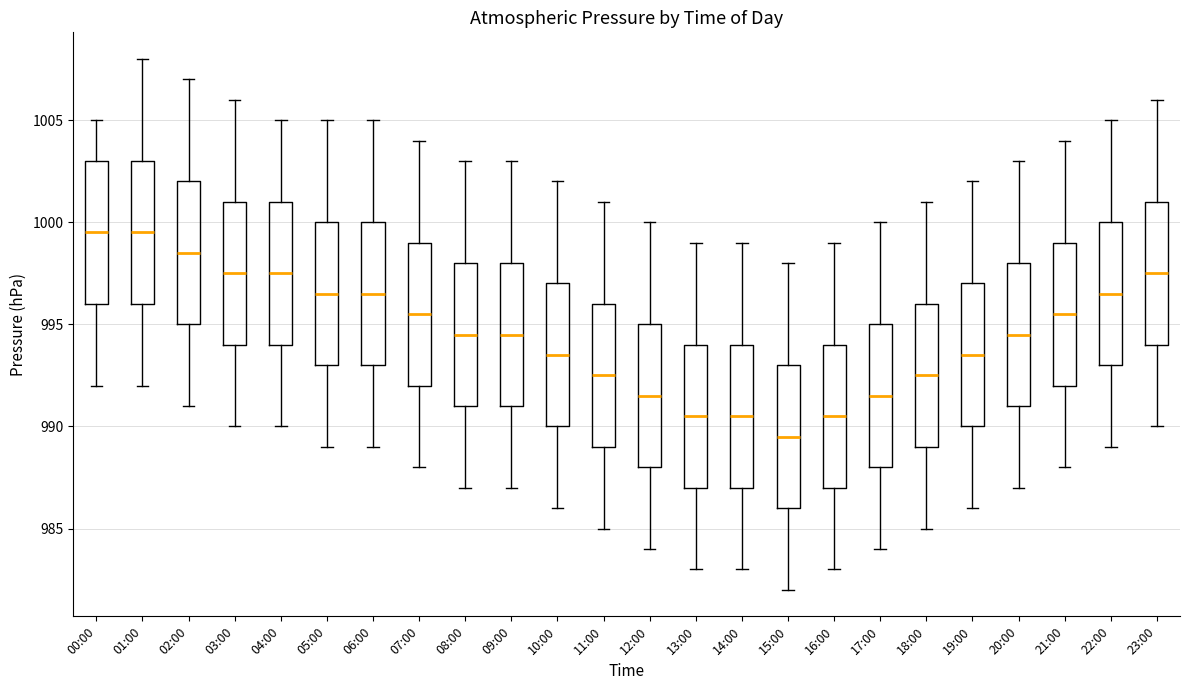

Reading left to right, transcribe this box plot: for each box, give where its median line is, the range the box spans, and where its two whiskers end, as read against the y-axis. The values are not printed on the chart, so give them approximately, as read against the axis.

00:00: median 999.5, box 996.0 to 1003.0, whiskers 992.0 to 1005.0
01:00: median 999.5, box 996.0 to 1003.0, whiskers 992.0 to 1008.0
02:00: median 998.5, box 995.0 to 1002.0, whiskers 991.0 to 1007.0
03:00: median 997.5, box 994.0 to 1001.0, whiskers 990.0 to 1006.0
04:00: median 997.5, box 994.0 to 1001.0, whiskers 990.0 to 1005.0
05:00: median 996.5, box 993.0 to 1000.0, whiskers 989.0 to 1005.0
06:00: median 996.5, box 993.0 to 1000.0, whiskers 989.0 to 1005.0
07:00: median 995.5, box 992.0 to 999.0, whiskers 988.0 to 1004.0
08:00: median 994.5, box 991.0 to 998.0, whiskers 987.0 to 1003.0
09:00: median 994.5, box 991.0 to 998.0, whiskers 987.0 to 1003.0
10:00: median 993.5, box 990.0 to 997.0, whiskers 986.0 to 1002.0
11:00: median 992.5, box 989.0 to 996.0, whiskers 985.0 to 1001.0
12:00: median 991.5, box 988.0 to 995.0, whiskers 984.0 to 1000.0
13:00: median 990.5, box 987.0 to 994.0, whiskers 983.0 to 999.0
14:00: median 990.5, box 987.0 to 994.0, whiskers 983.0 to 999.0
15:00: median 989.5, box 986.0 to 993.0, whiskers 982.0 to 998.0
16:00: median 990.5, box 987.0 to 994.0, whiskers 983.0 to 999.0
17:00: median 991.5, box 988.0 to 995.0, whiskers 984.0 to 1000.0
18:00: median 992.5, box 989.0 to 996.0, whiskers 985.0 to 1001.0
19:00: median 993.5, box 990.0 to 997.0, whiskers 986.0 to 1002.0
20:00: median 994.5, box 991.0 to 998.0, whiskers 987.0 to 1003.0
21:00: median 995.5, box 992.0 to 999.0, whiskers 988.0 to 1004.0
22:00: median 996.5, box 993.0 to 1000.0, whiskers 989.0 to 1005.0
23:00: median 997.5, box 994.0 to 1001.0, whiskers 990.0 to 1006.0